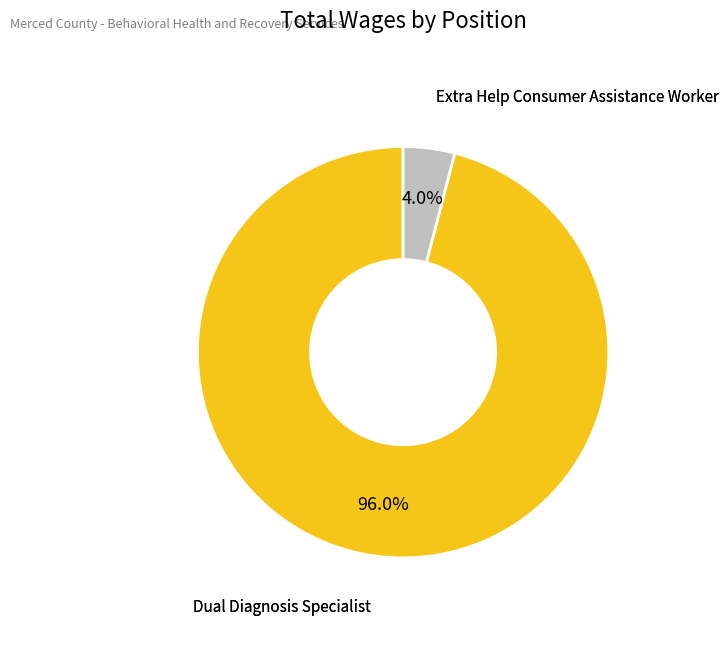

Is there any slice that represents more than half of the pie?

Yes